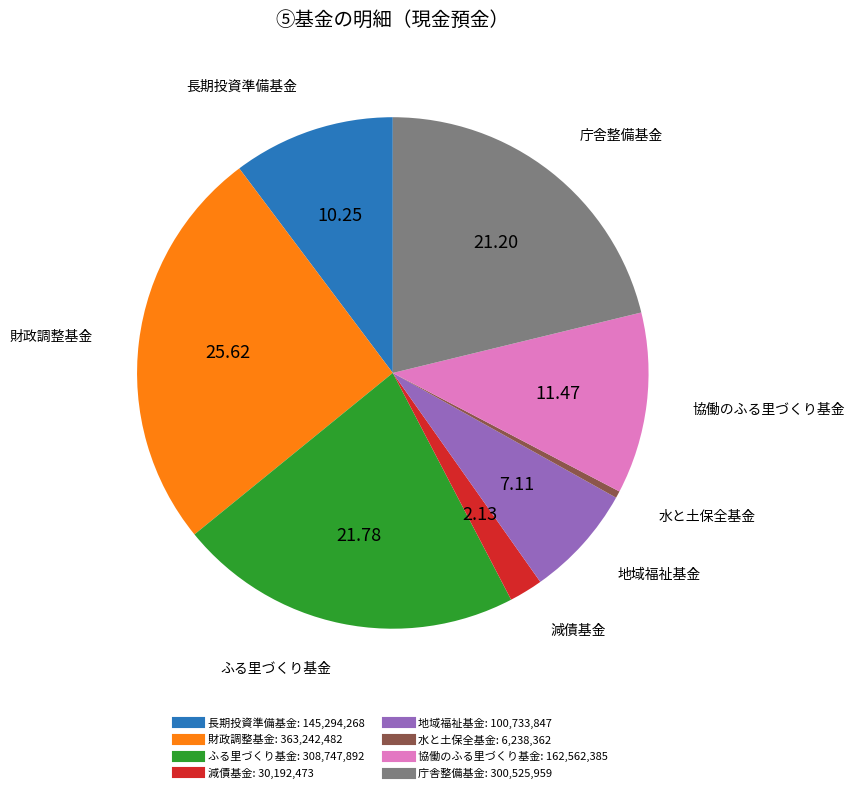

True or false: 長期投資準備基金 accounts for 1% of the total.

False